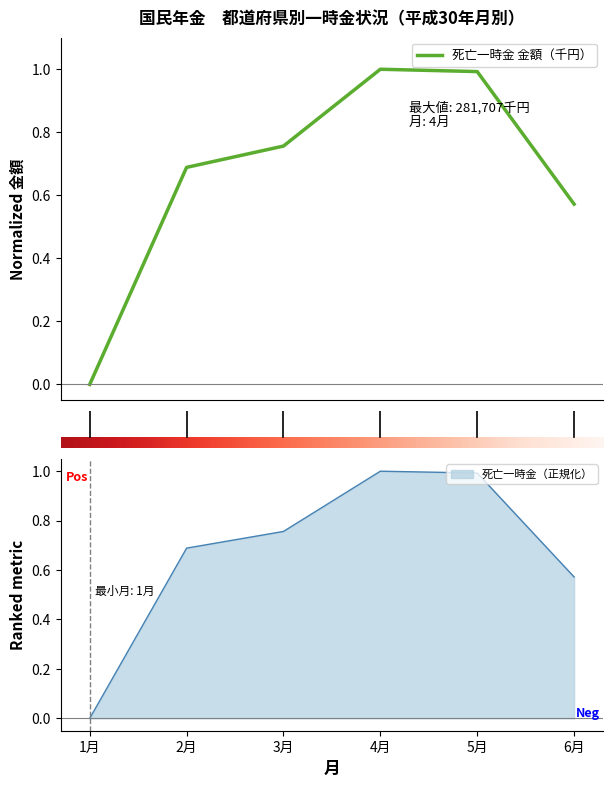

What is the highest value of the 死亡一時金 金額（千円） series?

1.0